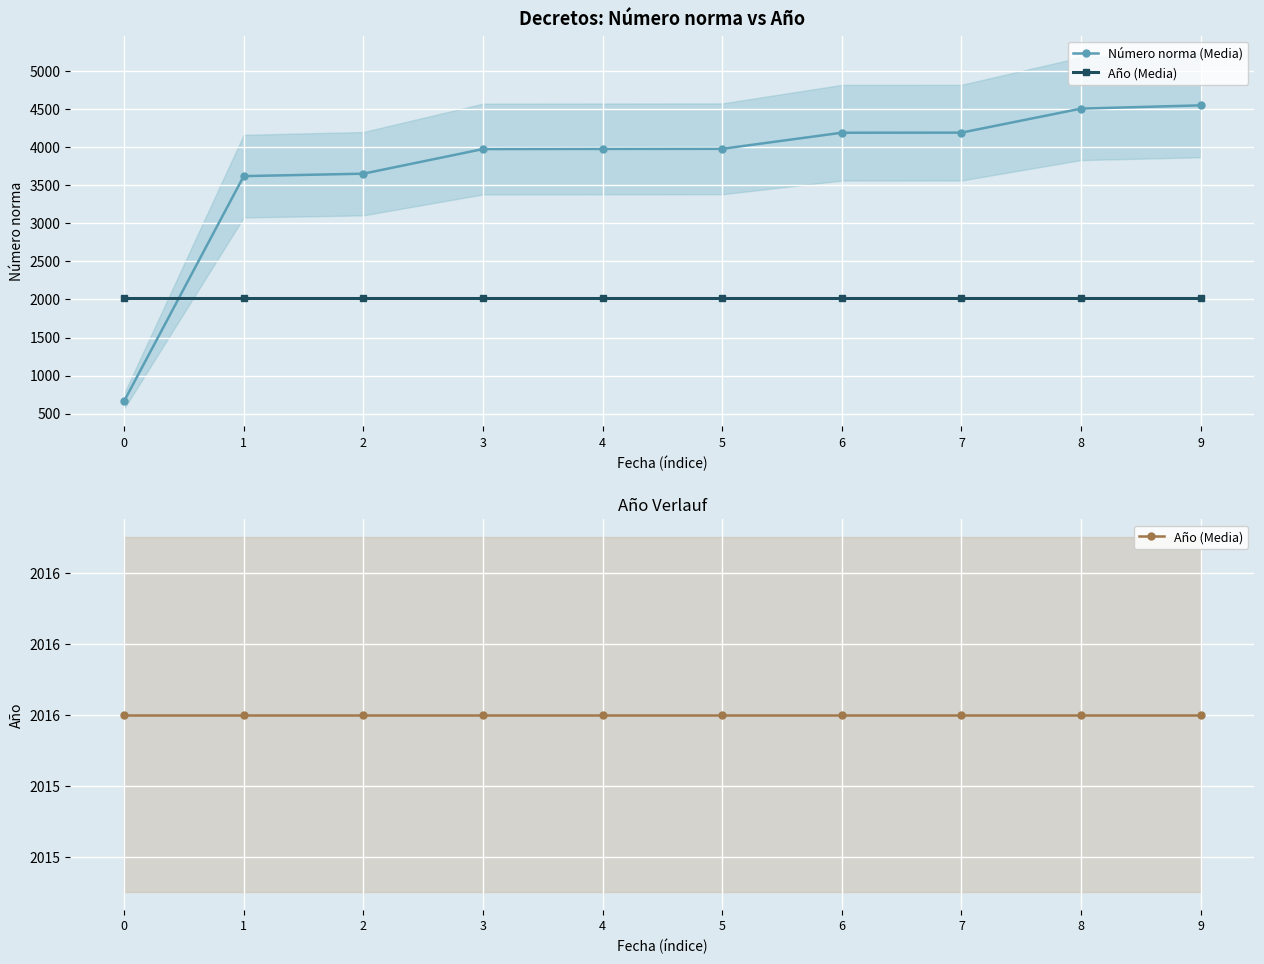

Which series has the largest range (max minus min)?

Número norma (Media)